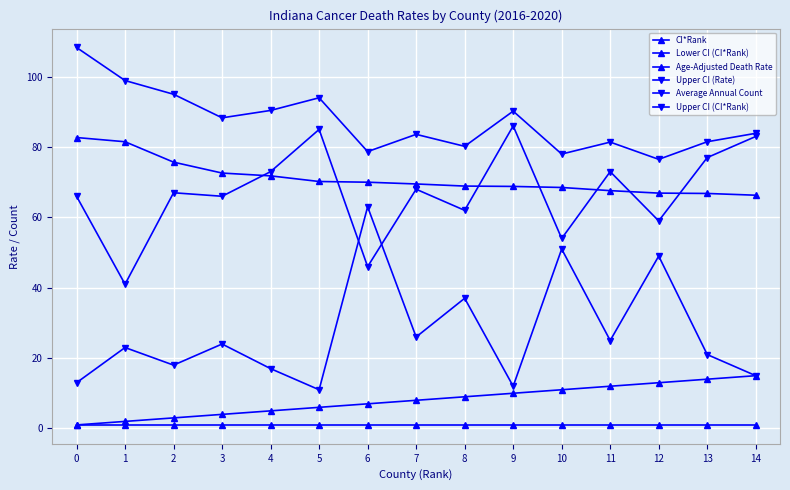

Is this an area chart (filled region under the line)?

No